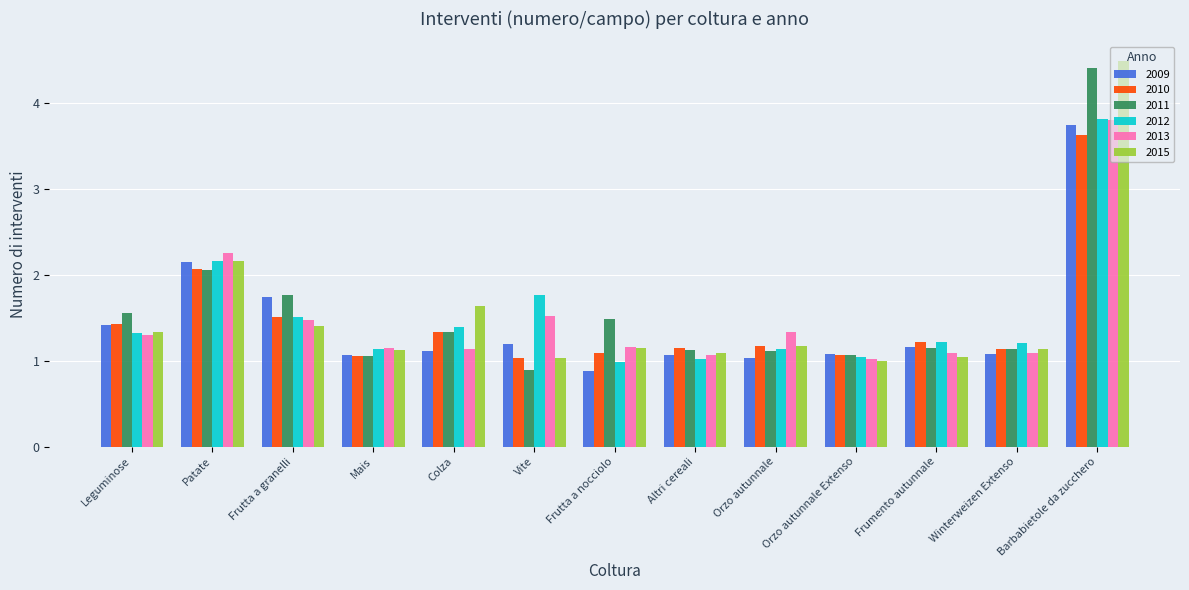

True or false: 2010 has a value of 1.2 at Orzo autunnale.

True